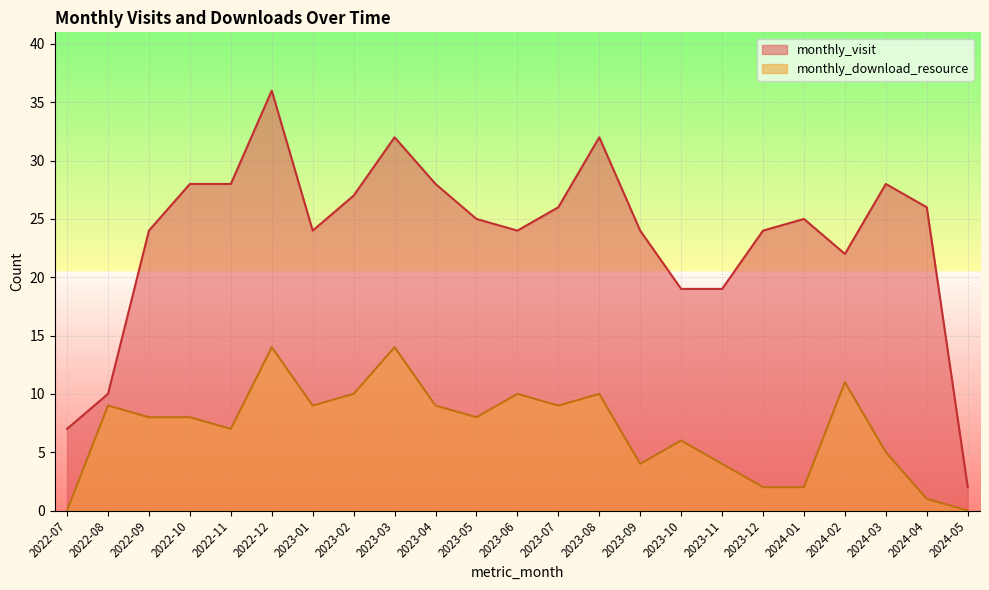

How many lines are shown in the chart?

2